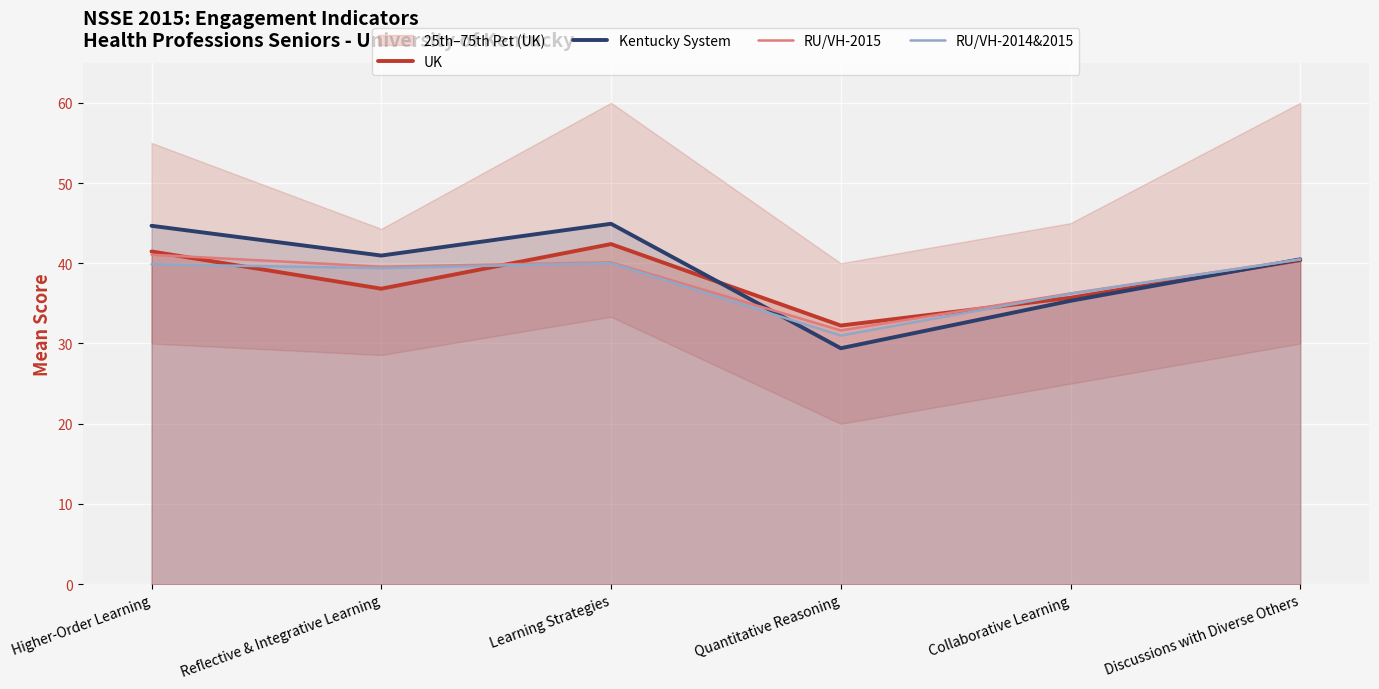

Is it true that RU/VH-2015 equals 16.2 at Higher-Order Learning?

False